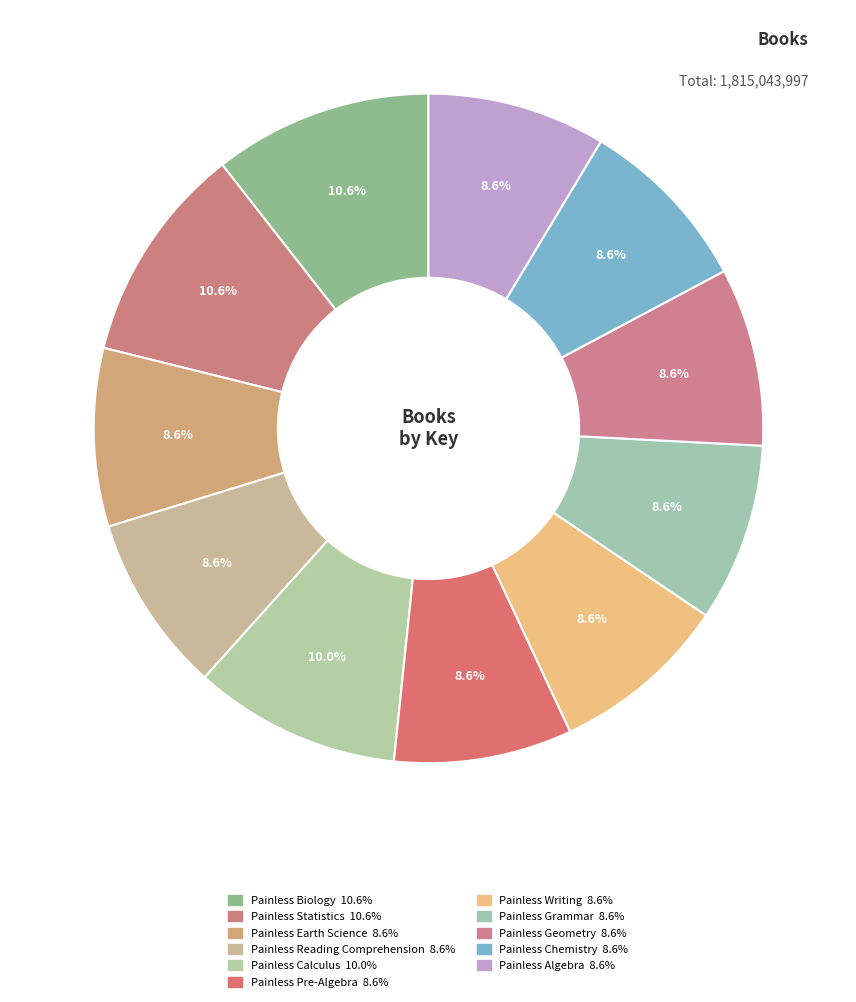

Count the number of slices in the pie.

11